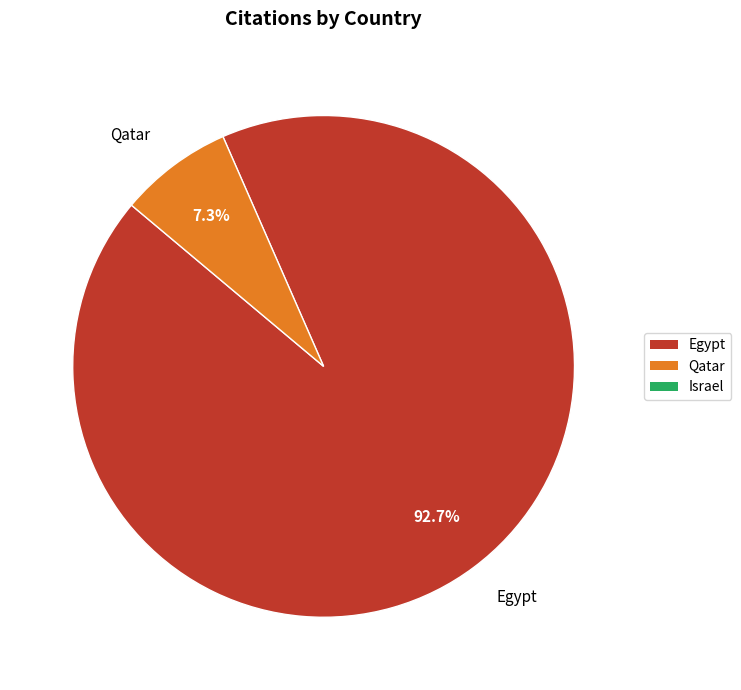

What is the ratio of the value at Egypt to the value at Qatar?

12.7